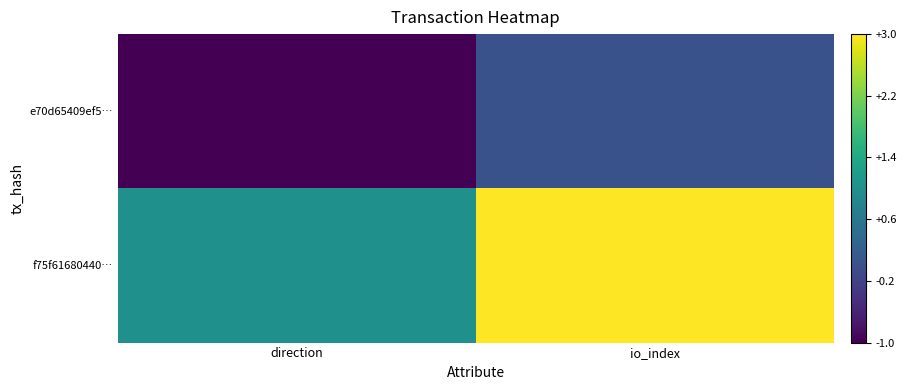

Reading left to right, what are all the values shown in this chart?

e70d65409ef5…: direction=-1	io_index=0
f75f61680440…: direction=1	io_index=3